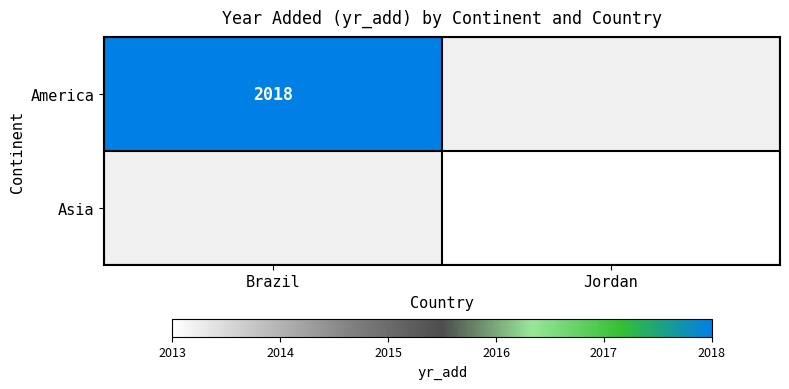

The Asia series shows 2013 at Jordan. True or false?

True